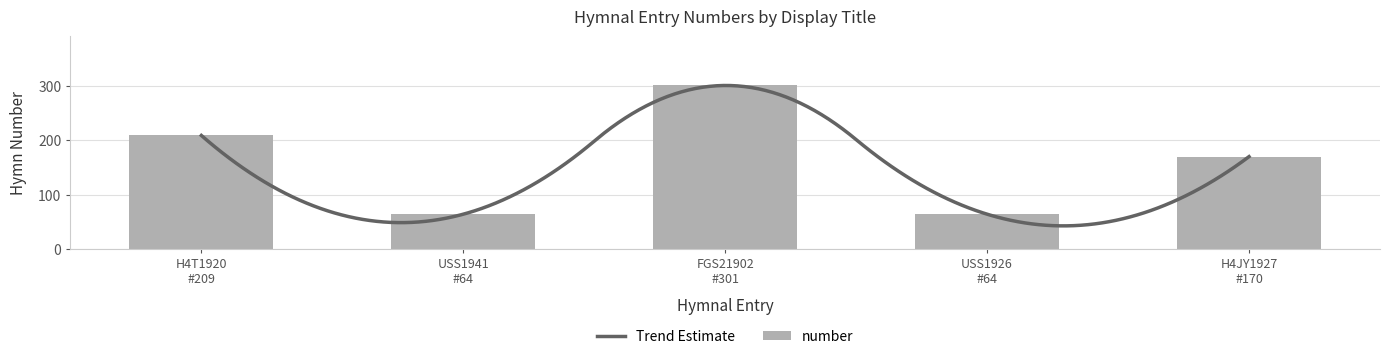

What is the average value of the number series?

162